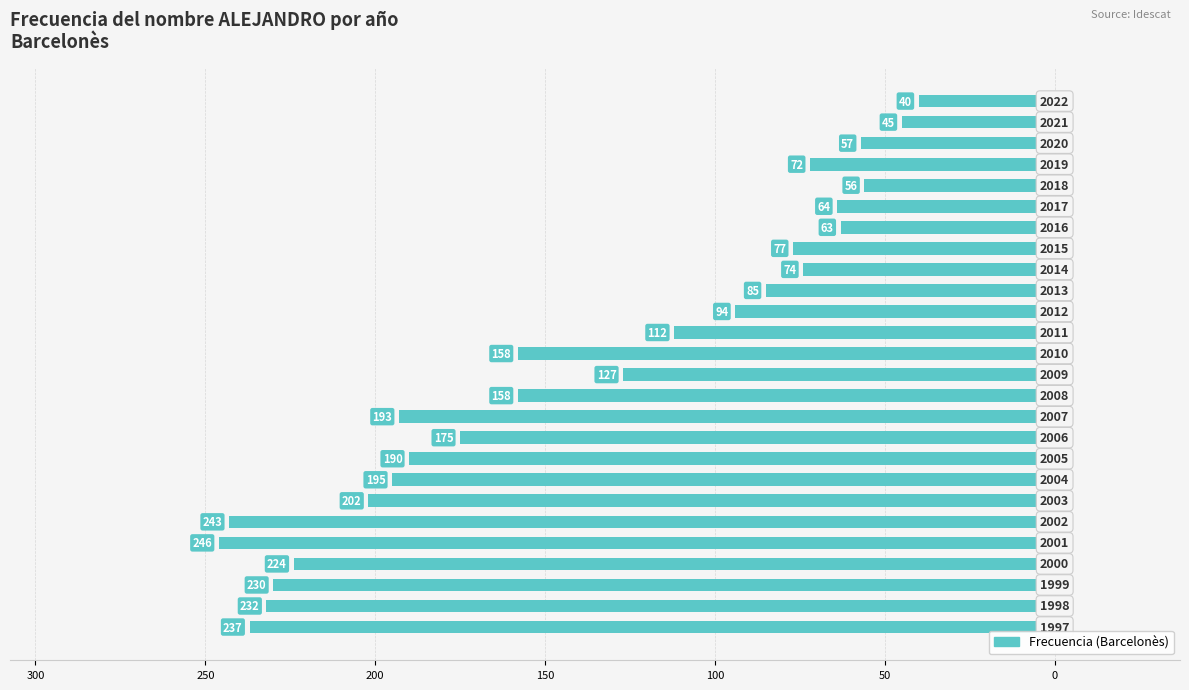

What is the difference between the maximum and minimum values?

206